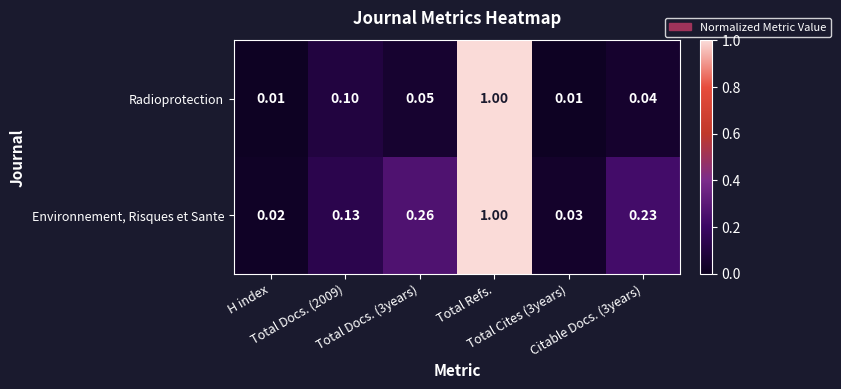

List the series in order of their overall mean, lowest first.

Radioprotection, Environnement, Risques et Sante